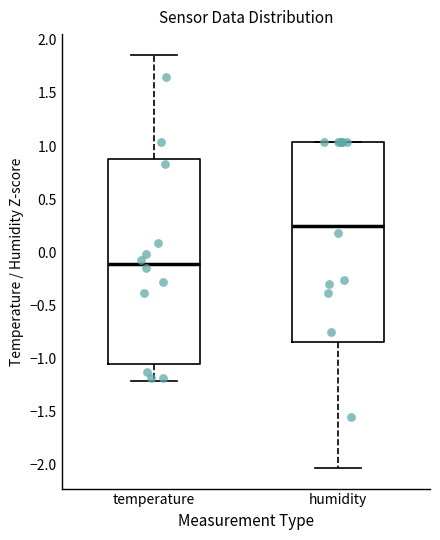

Which box has the highest median line?

humidity